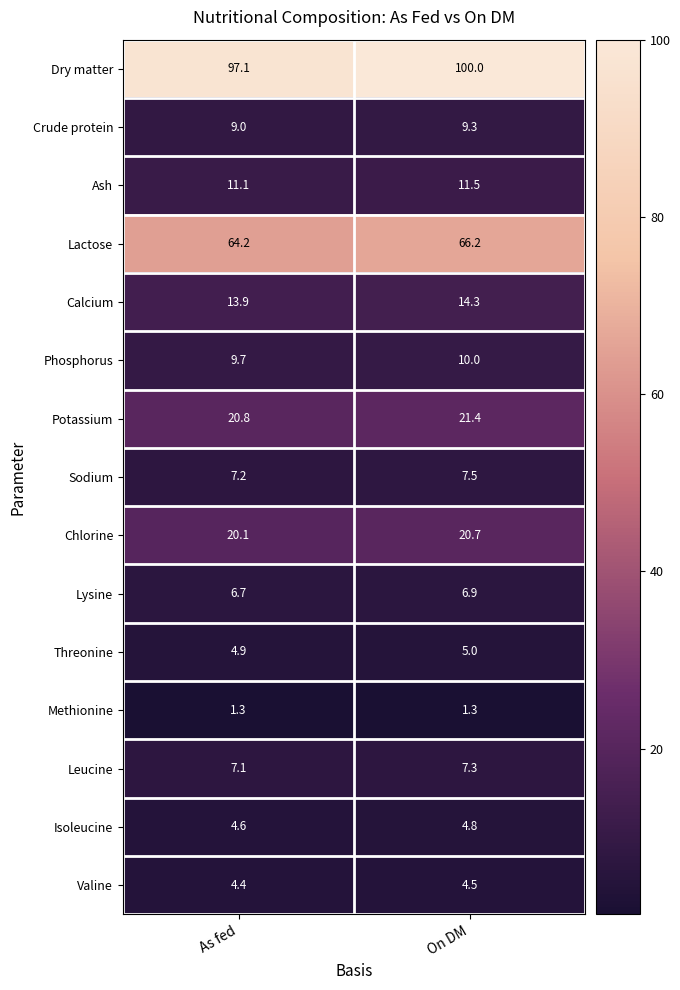

Rank the series by their maximum value, from lowest to highest.

Methionine, Valine, Isoleucine, Threonine, Lysine, Leucine, Sodium, Crude protein, Phosphorus, Ash, Calcium, Chlorine, Potassium, Lactose, Dry matter